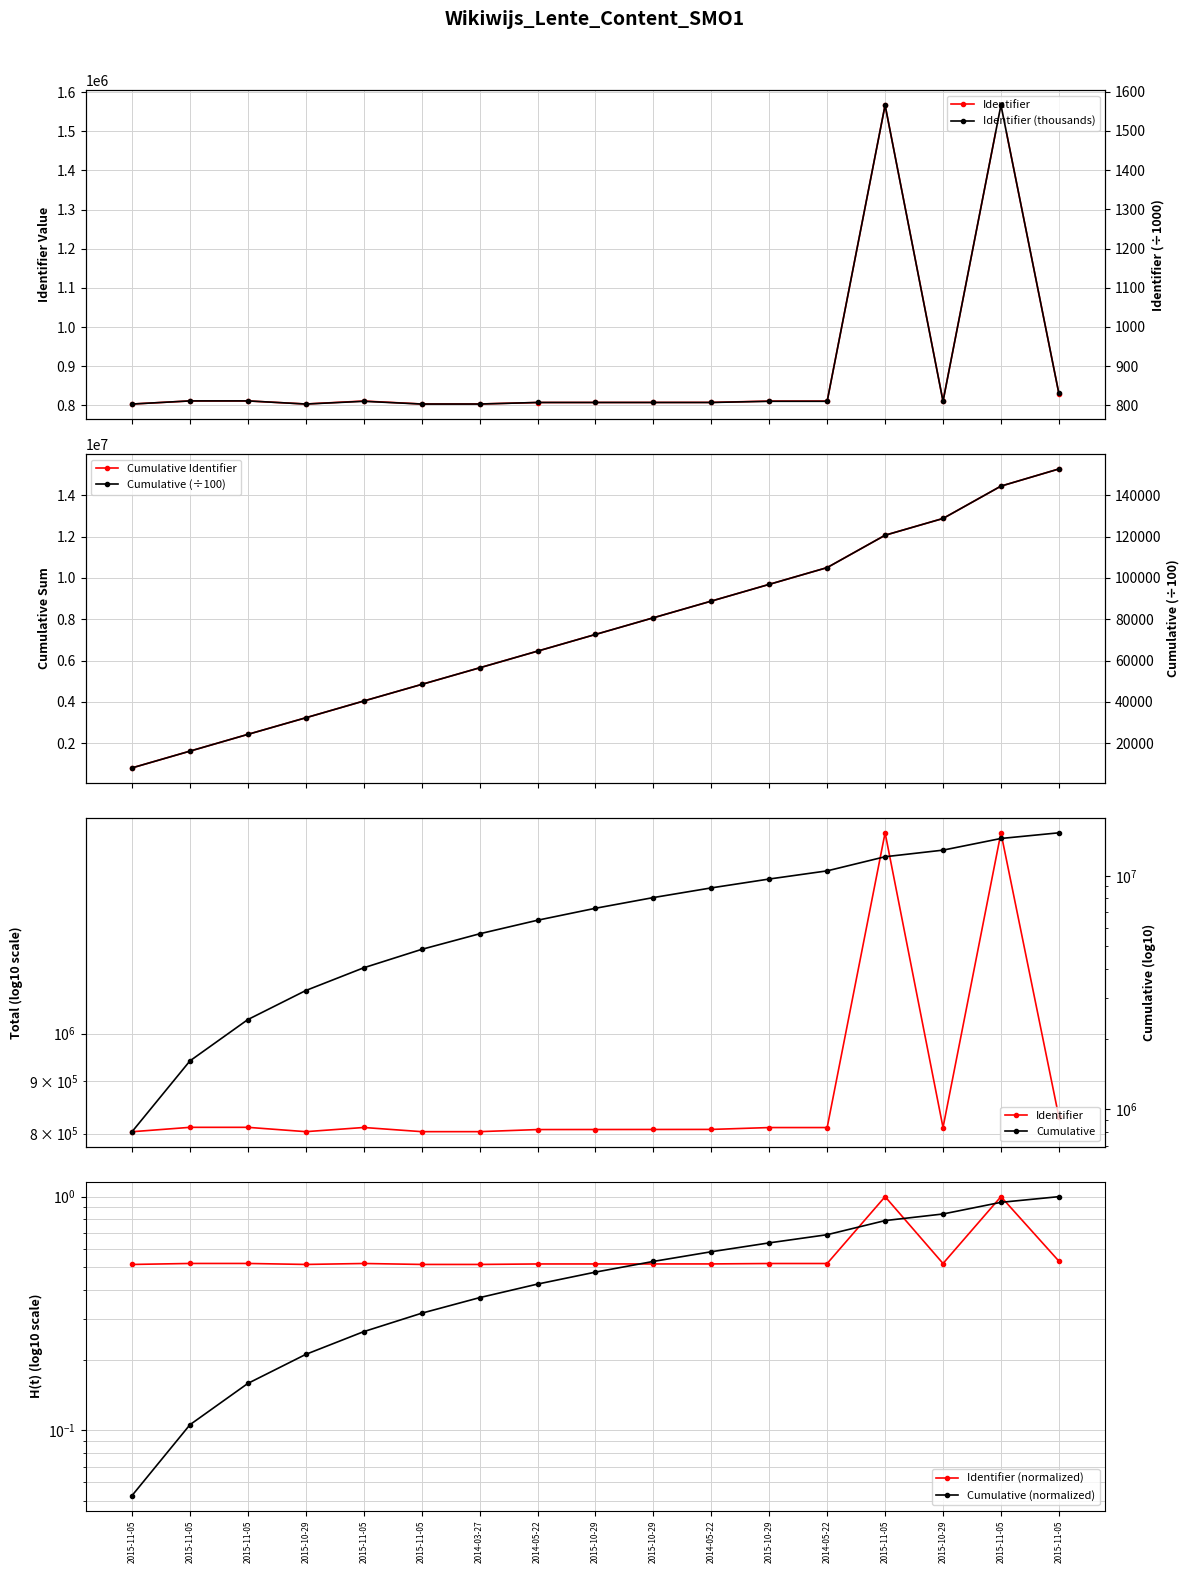

How many interior local valleys (lower than both neighbors) does the data have?

3